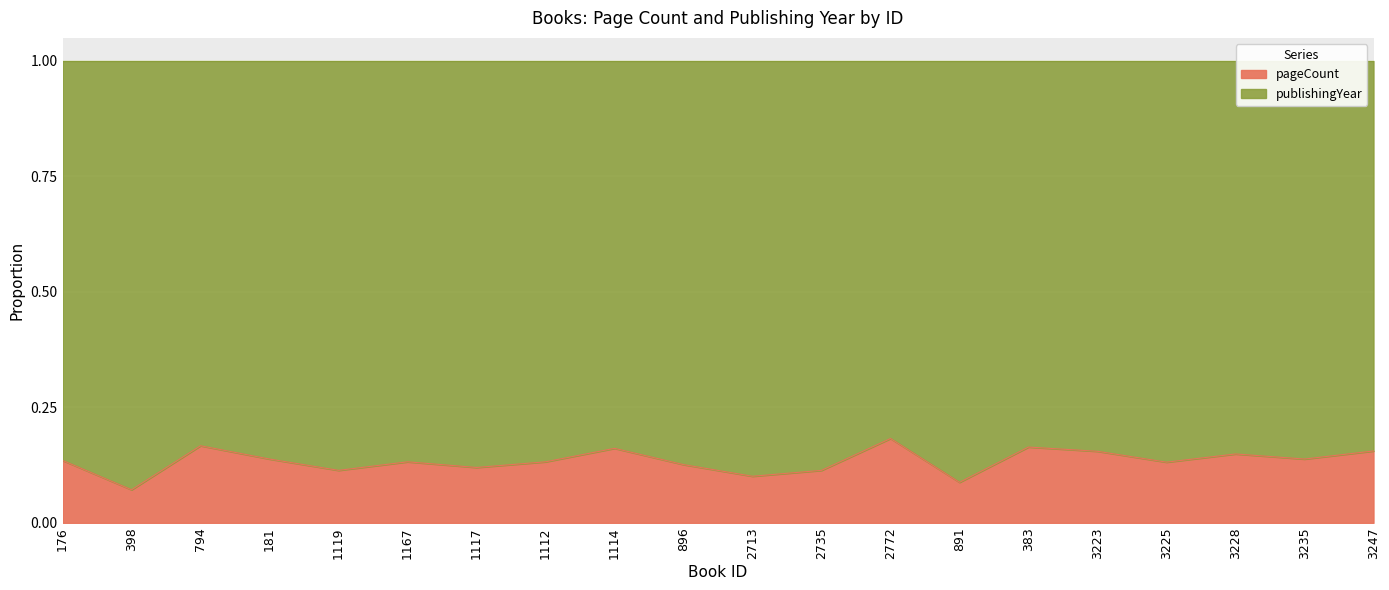

List the labels in order of value, largest first.

2772, 794, 383, 1114, 3247, 3223, 3228, 181, 3235, 176, 1167, 1112, 3225, 896, 1117, 1119, 2735, 2713, 891, 398